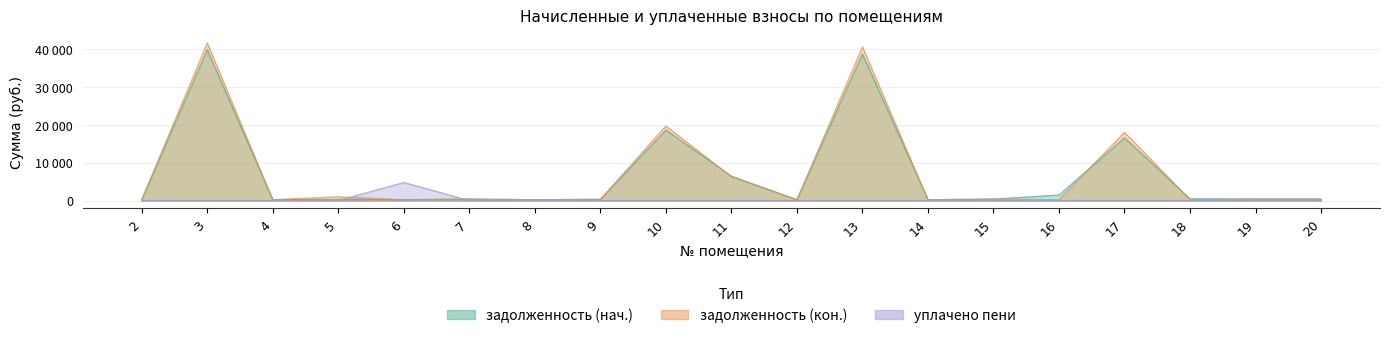

At which category is the sum across all series the highest?

3